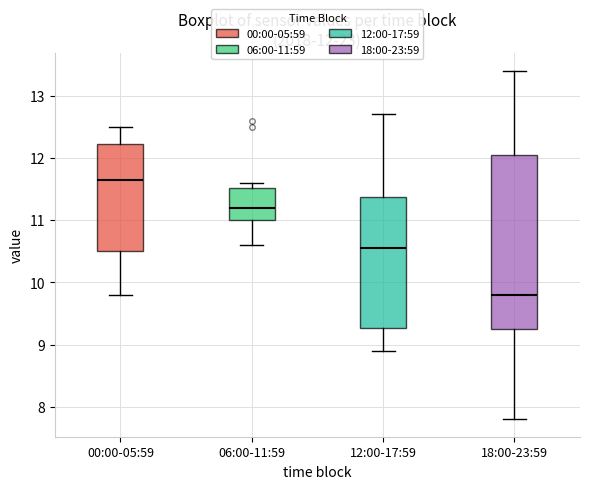

Which box is the tallest, from its lower edge to its upper edge?

18:00-23:59